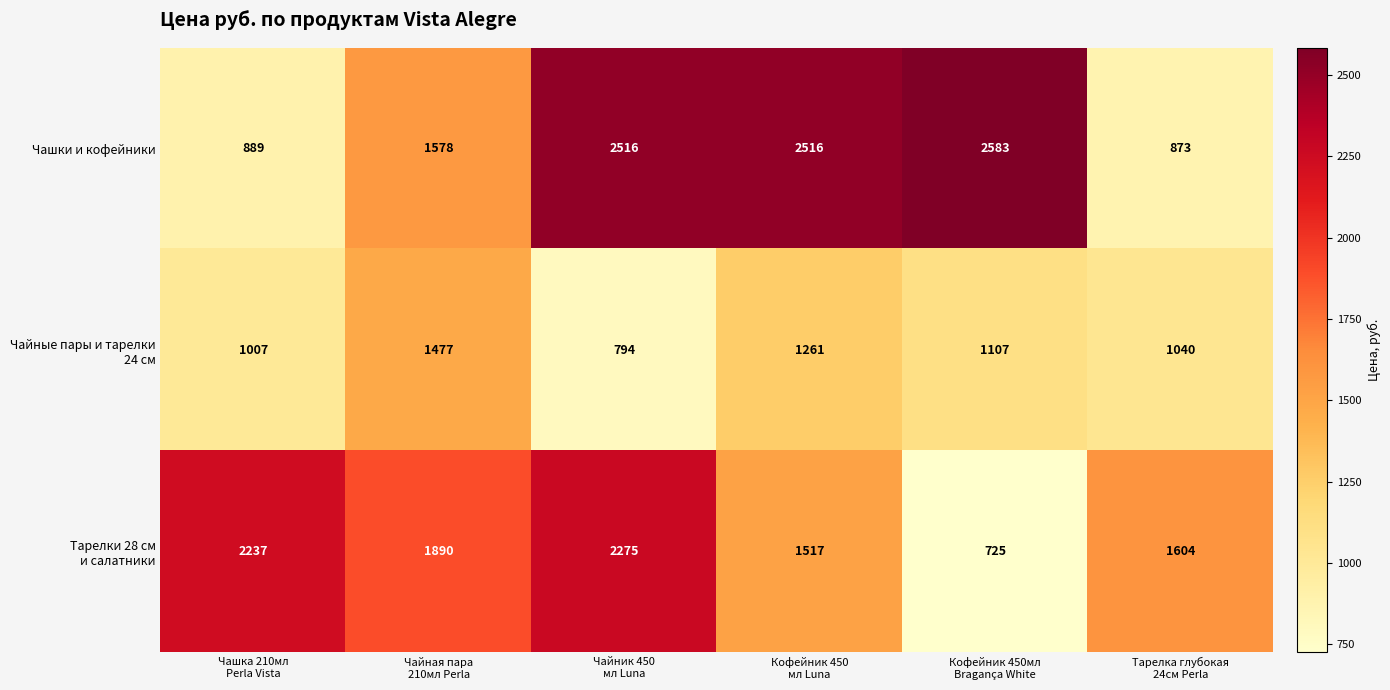

Count the number of categories in the chart.

6